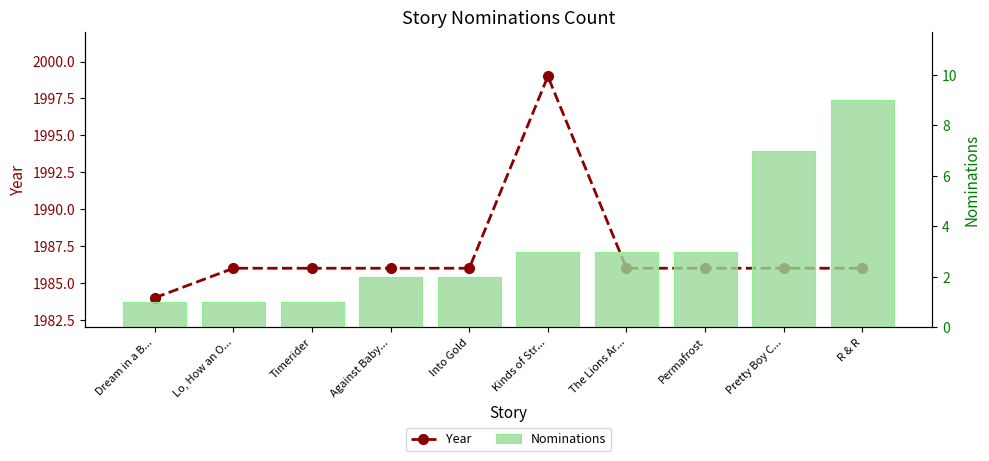

Read the Year value at Dream in a B..., to the nearest 5.

1985